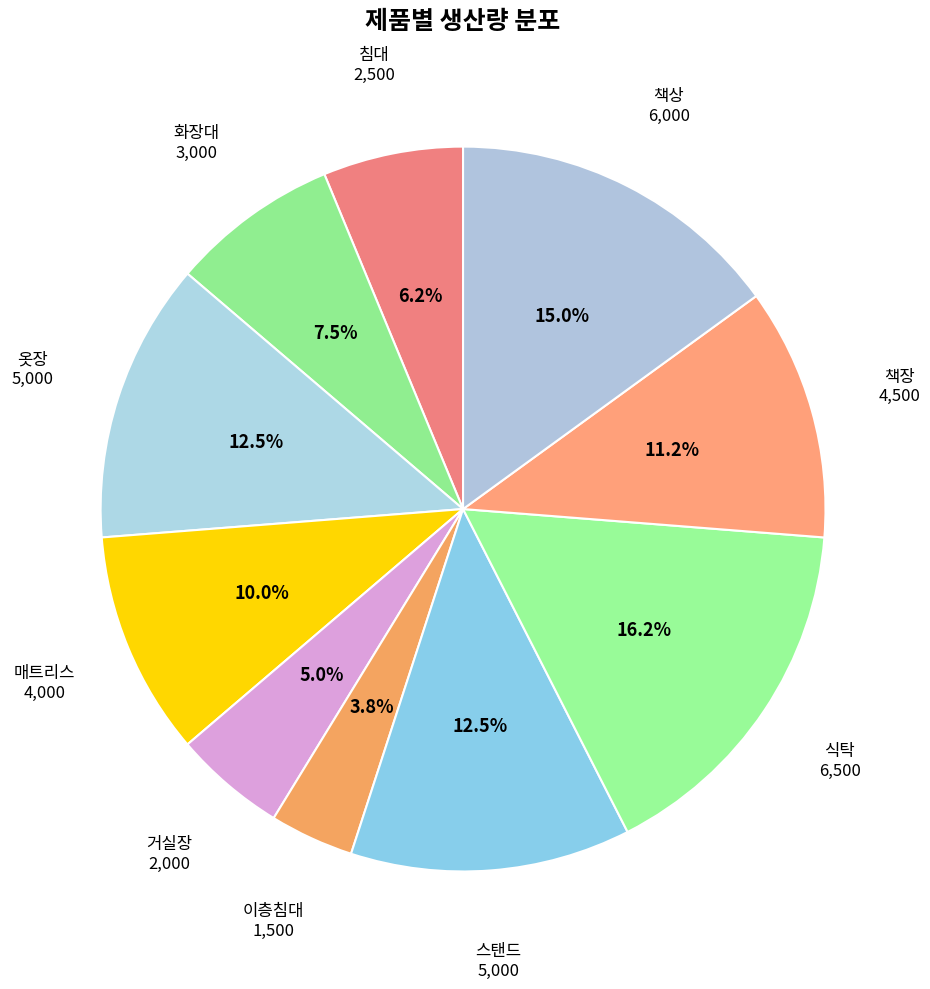

Does 옷장 represent more than half of the total?

No